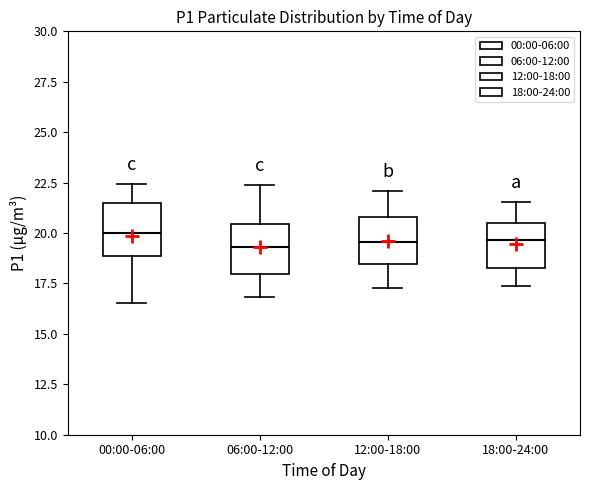

Reading left to right, transcribe this box plot: for each box, give where its median line is, the range the box spans, and where its two whiskers end, as read against the y-axis. The values are not printed on the chart, so give them approximately, as read against the axis.

00:00-06:00: median 20.0, box 19.0 to 21.5, whiskers 16.5 to 22.5
06:00-12:00: median 19.5, box 18.0 to 20.5, whiskers 17.0 to 22.5
12:00-18:00: median 19.5, box 18.5 to 21.0, whiskers 17.5 to 22.0
18:00-24:00: median 19.5, box 18.5 to 20.5, whiskers 17.5 to 21.5